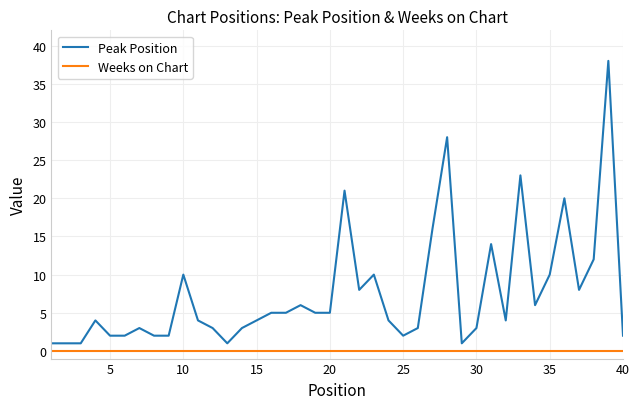

What is the maximum value shown in the chart?

38